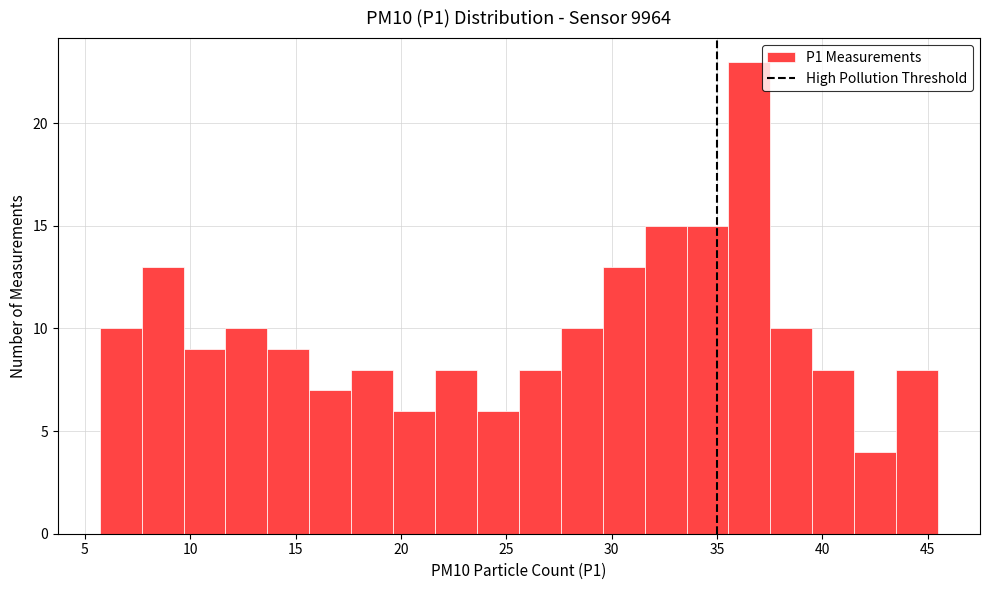

Read against the x-axis, roughly where is the centre of the tallest bar?

36.5